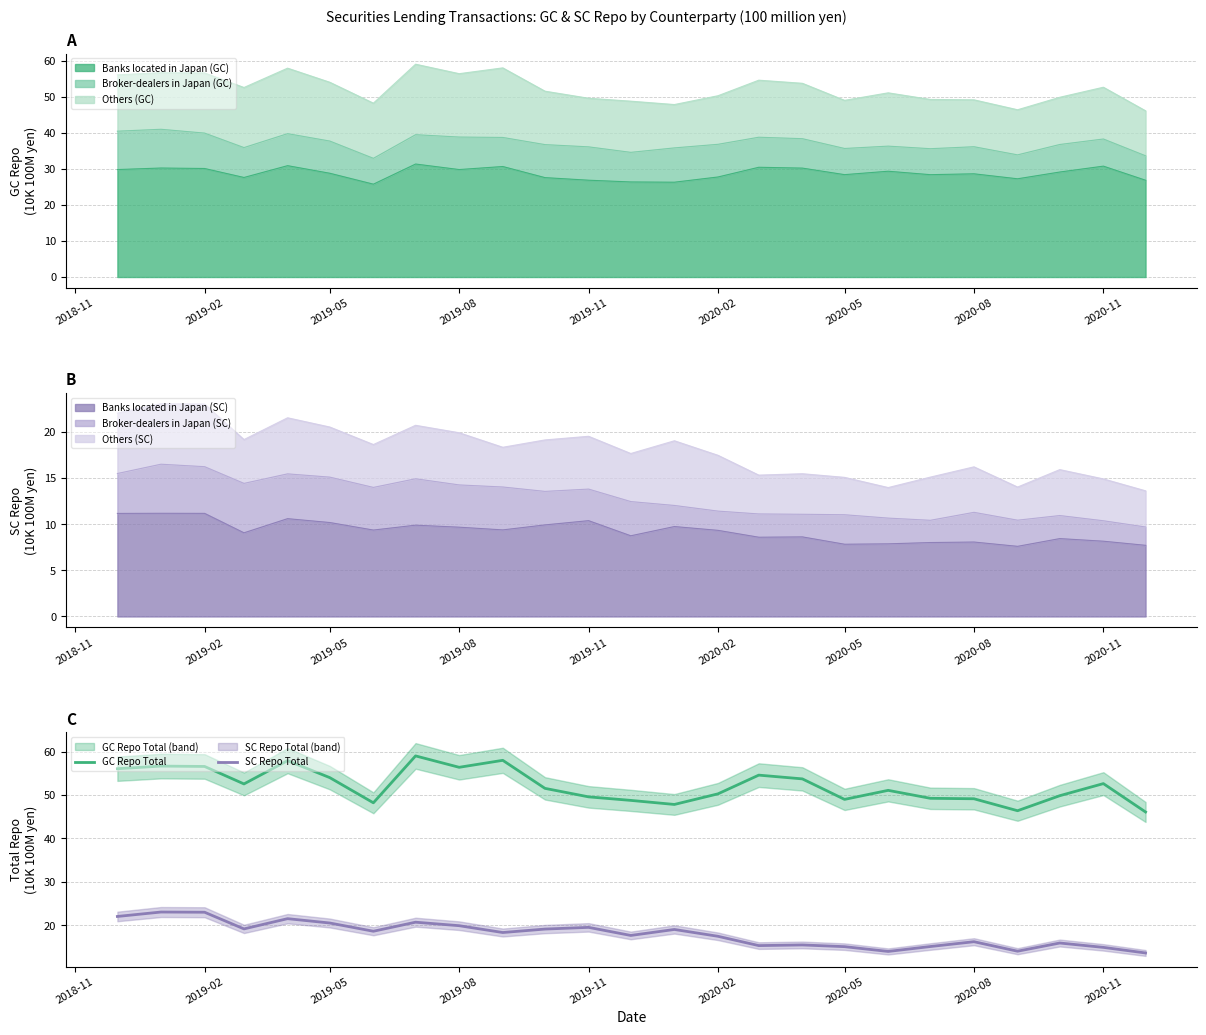

What is the maximum value for Banks located in Japan (GC)?

31.3